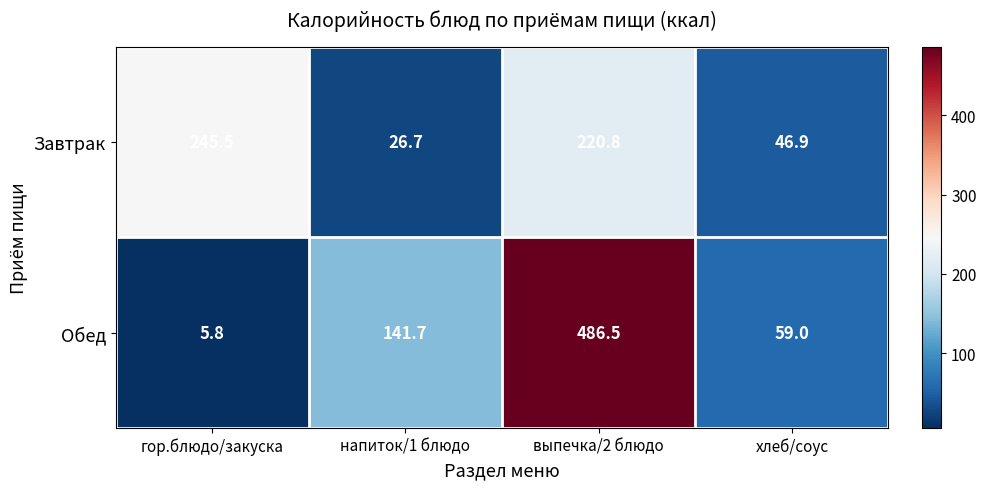

At how many categories does at least one series exceed 179?

2